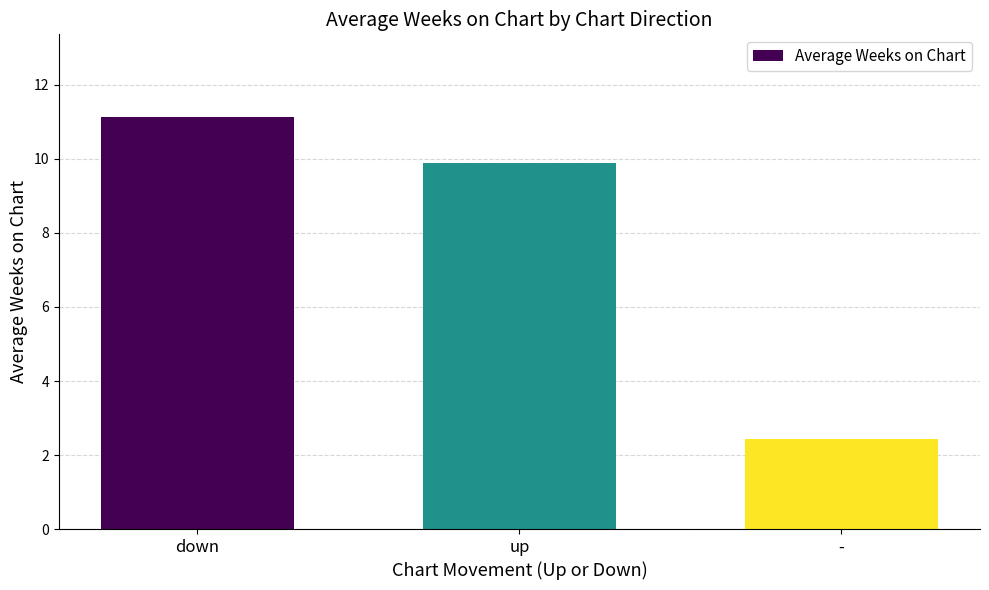

Count the number of values greater than 9.

2